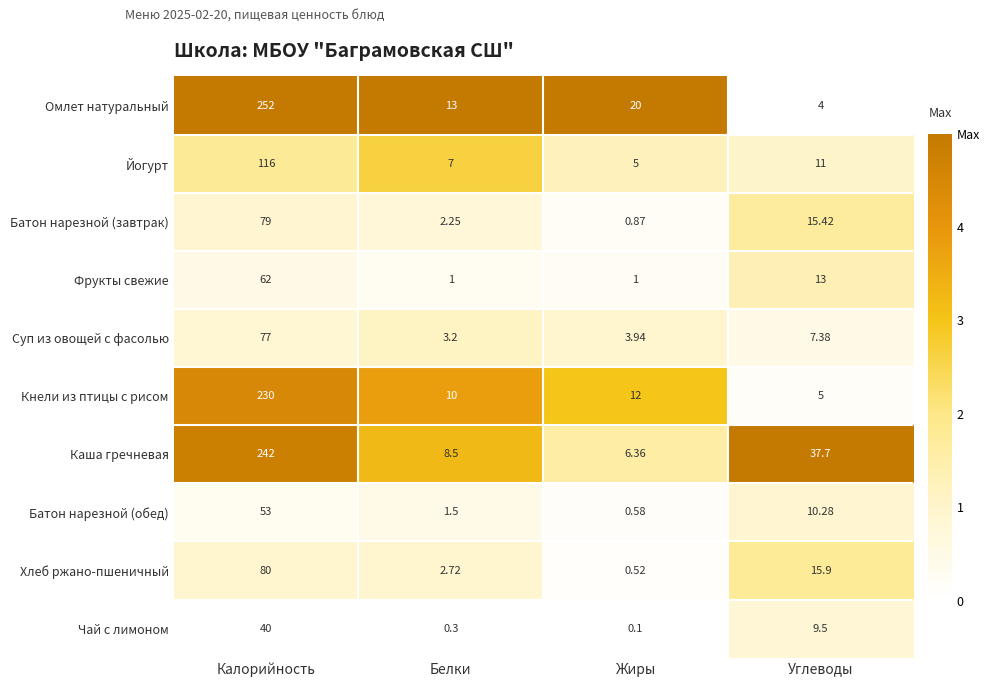

Rank the categories by Батон нарезной (завтрак) value from lowest to highest.

Жиры, Белки, Углеводы, Калорийность